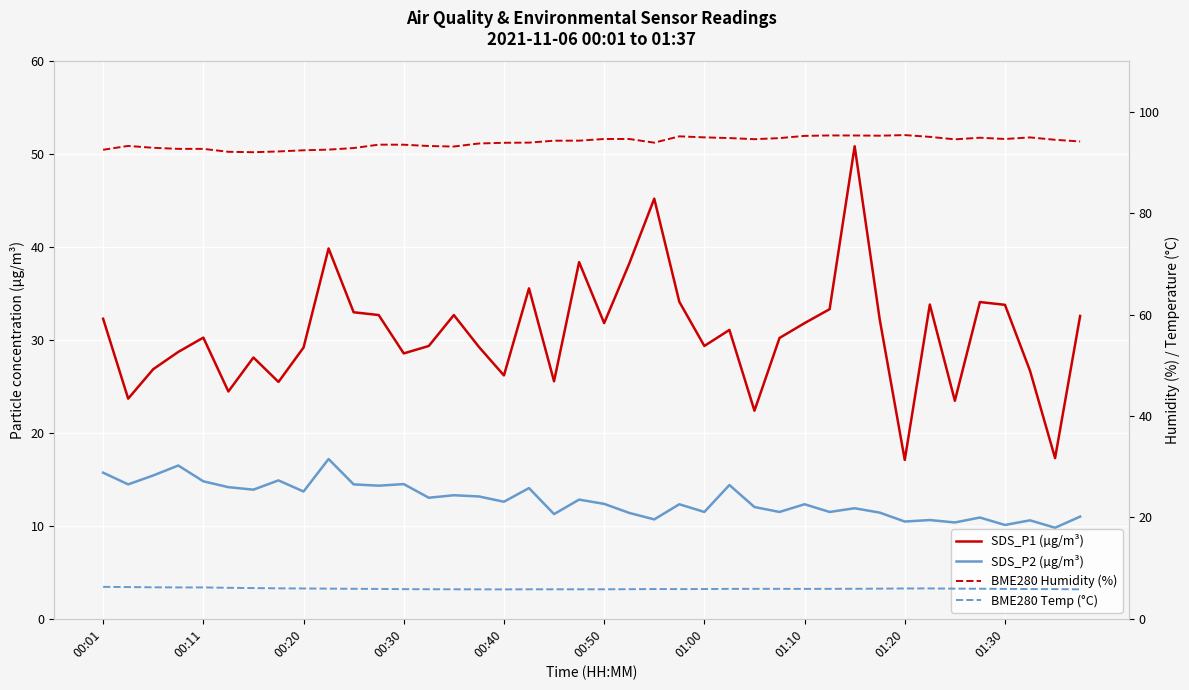

How many series are shown in this chart?

4